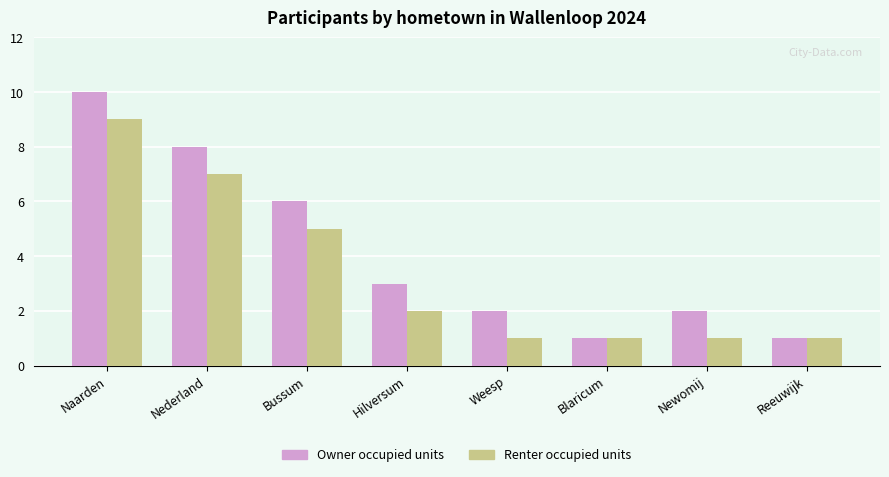

Reading left to right, what are all the values shown in this chart?

Owner occupied units: 10	8	6	3	2	1	2	1
Renter occupied units: 9	7	5	2	1	1	1	1